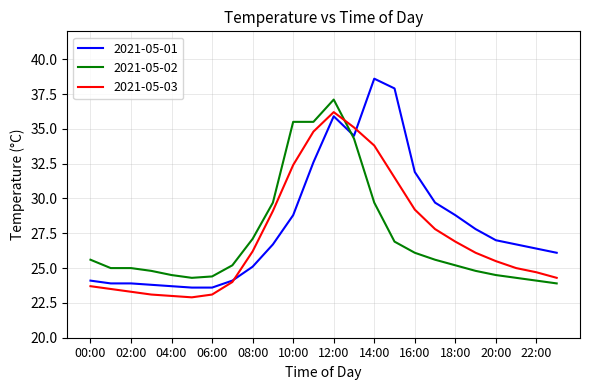

List the series in order of their peak value, lowest first.

2021-05-03, 2021-05-02, 2021-05-01